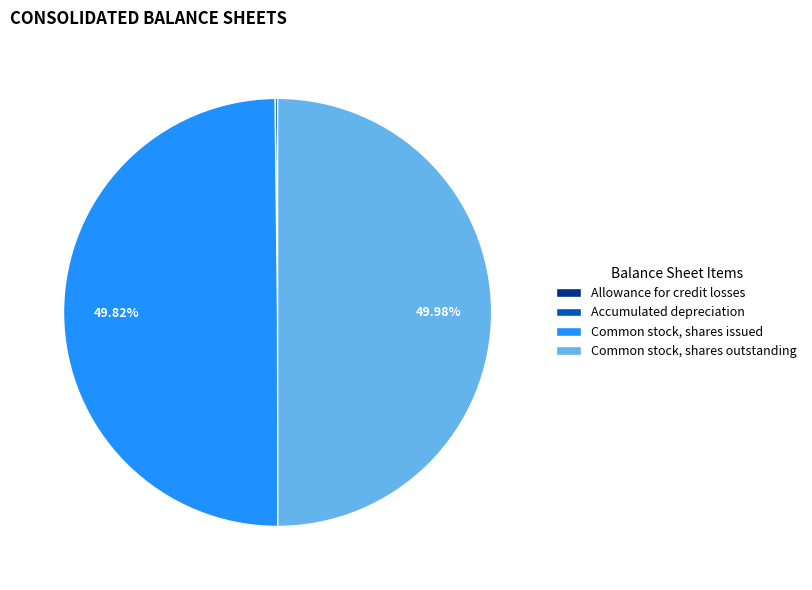

What is the ratio of the value at Common stock, shares issued to the value at Common stock, shares outstanding?

1.0